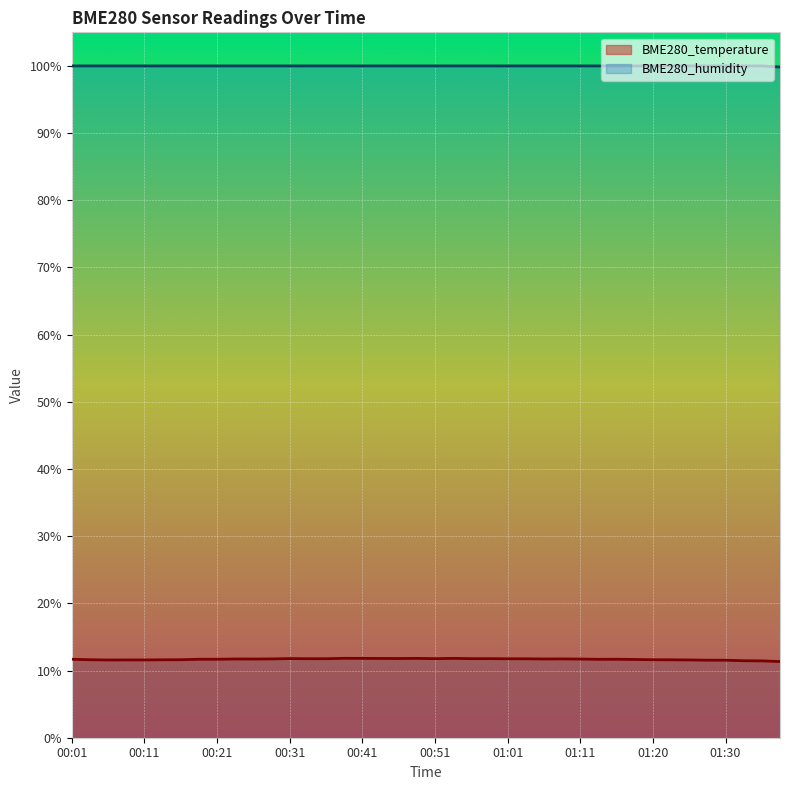

What is the difference between the maximum and minimum values in the BME280_humidity series?

0.2